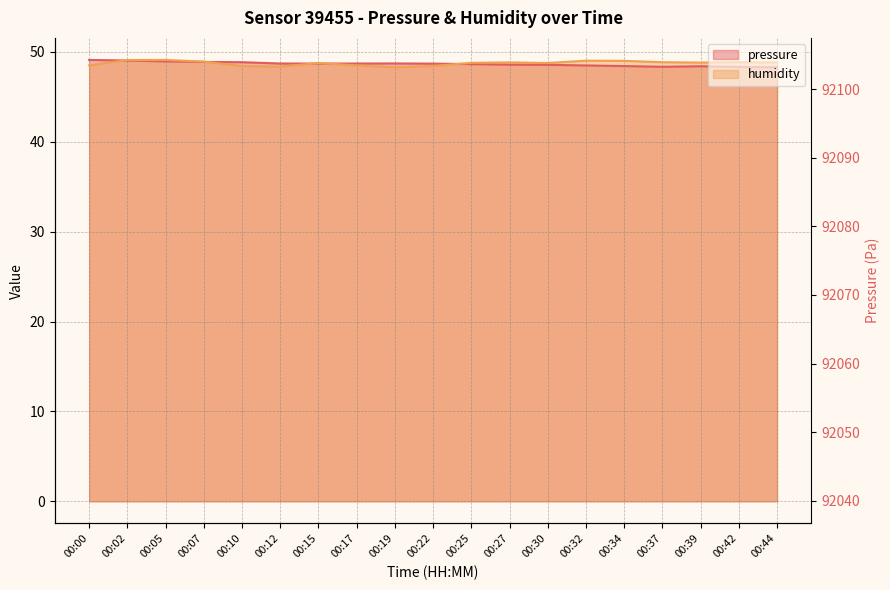

At which label is pressure closest to 48?

00:44